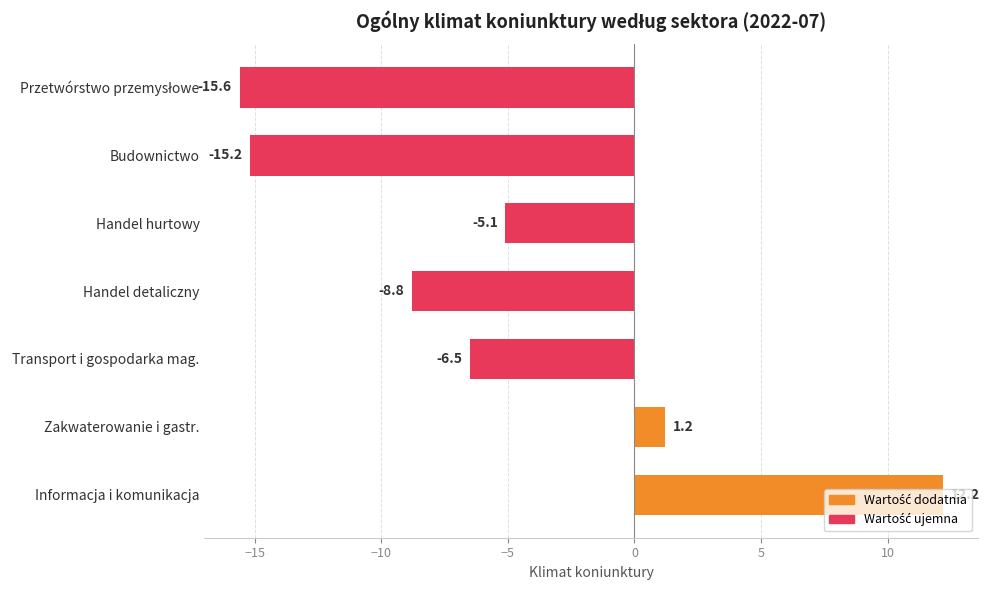

What is the smallest value displayed?

-15.6